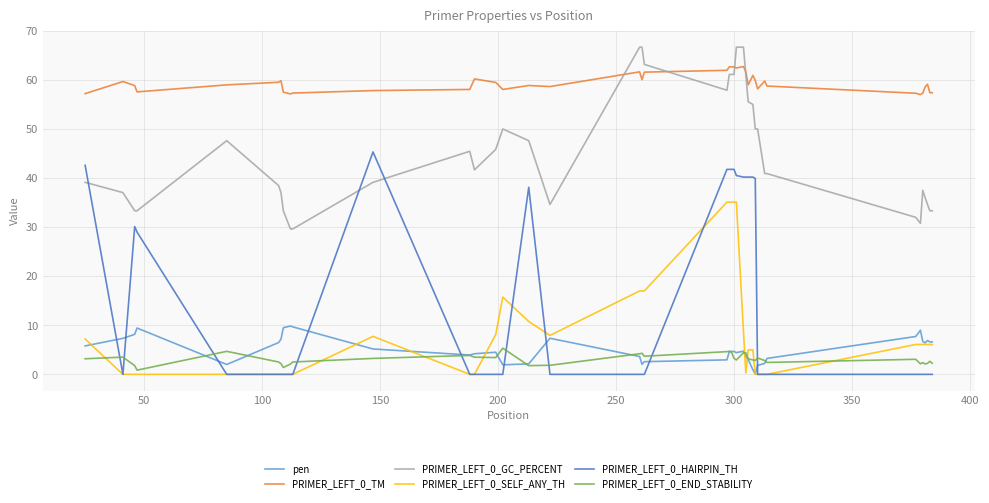

List the series in order of their peak value, highest first.

PRIMER_LEFT_0_GC_PERCENT, PRIMER_LEFT_0_TM, PRIMER_LEFT_0_HAIRPIN_TH, PRIMER_LEFT_0_SELF_ANY_TH, pen, PRIMER_LEFT_0_END_STABILITY